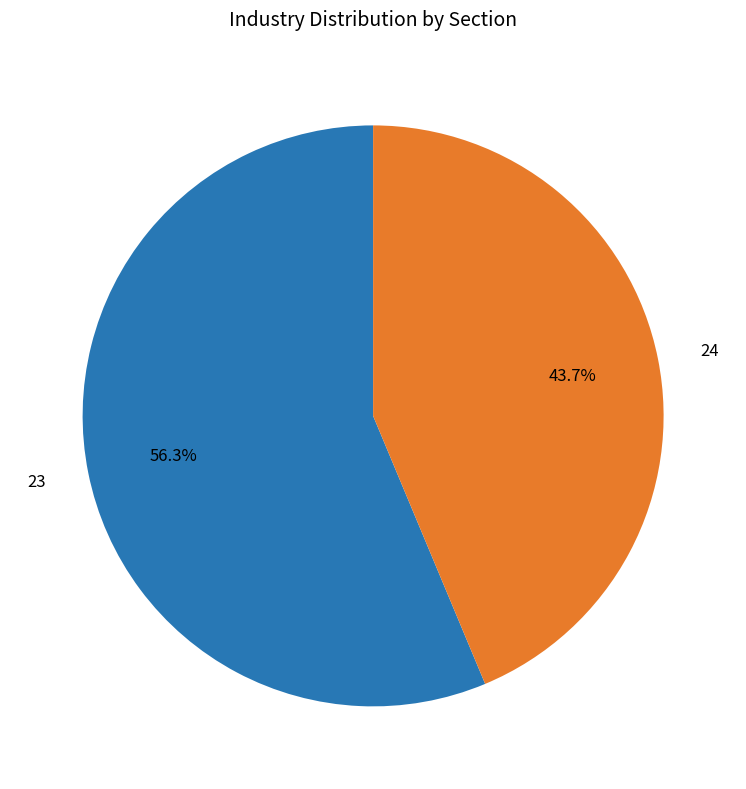

To the nearest percent, what is the average slice percentage?

50%